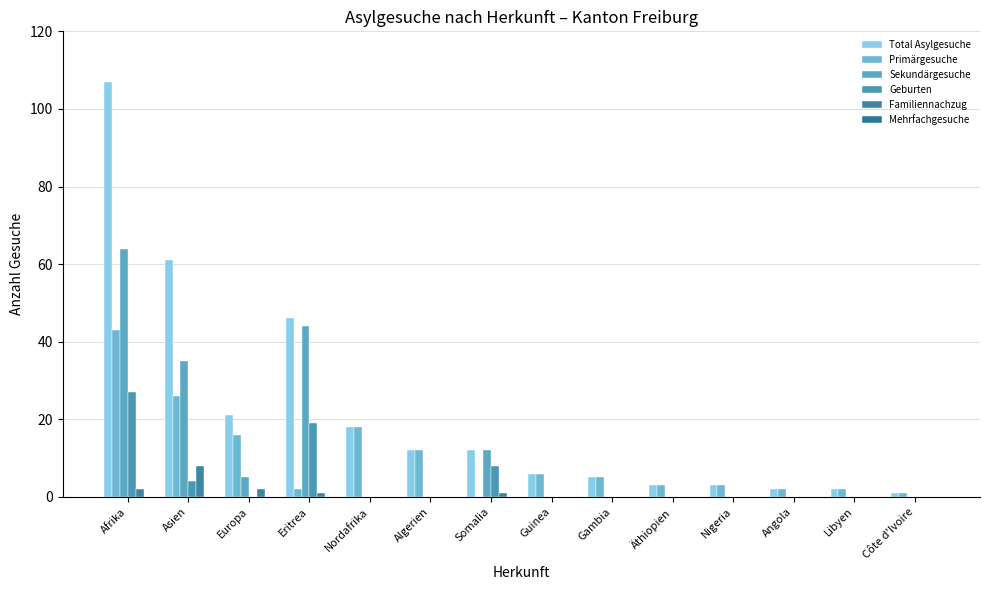

How many distinct data groups are displayed?

5